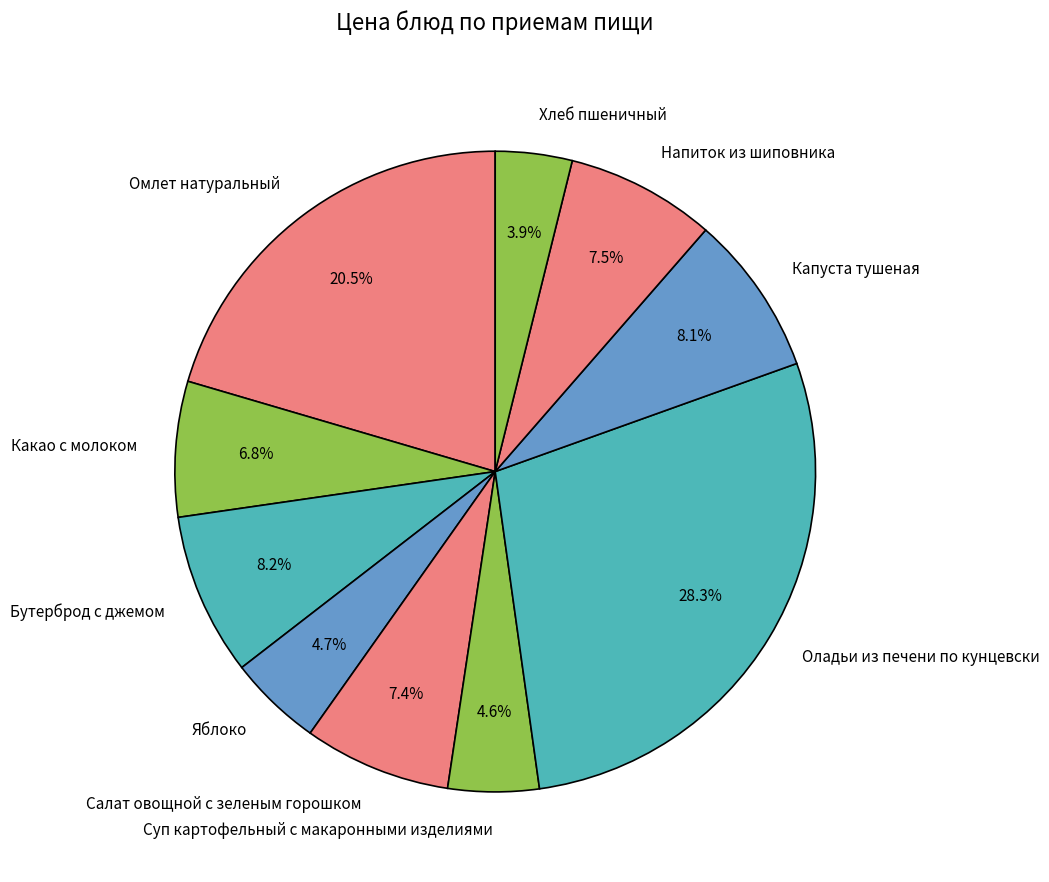

What is the total percentage of Напиток из шиповника and Омлет натуральный?

28.0%